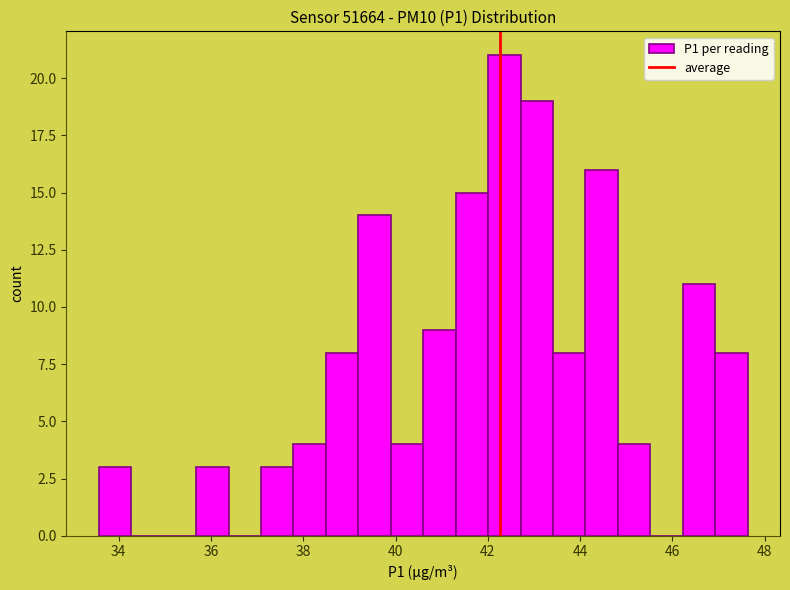

Around what value on the x-axis is the tallest bar? Give the approximate position of its centre, as read against the axis.

42.4